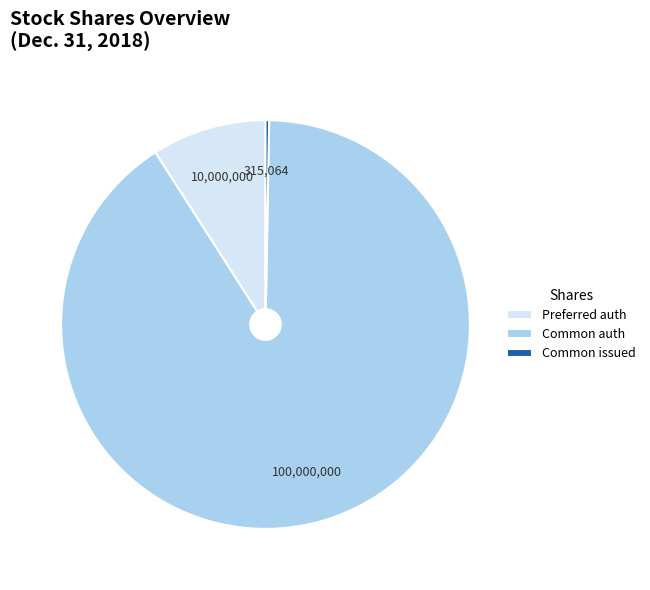

True or false: Preferred auth accounts for 9% of the total.

True